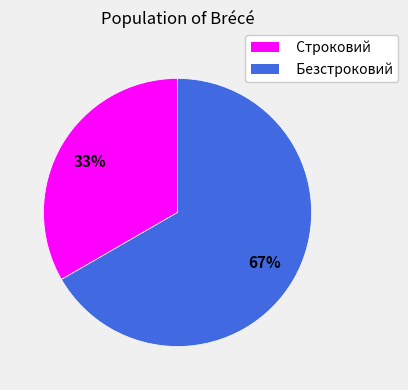

Rank the categories by value from lowest to highest.

Строковий, Безстроковий